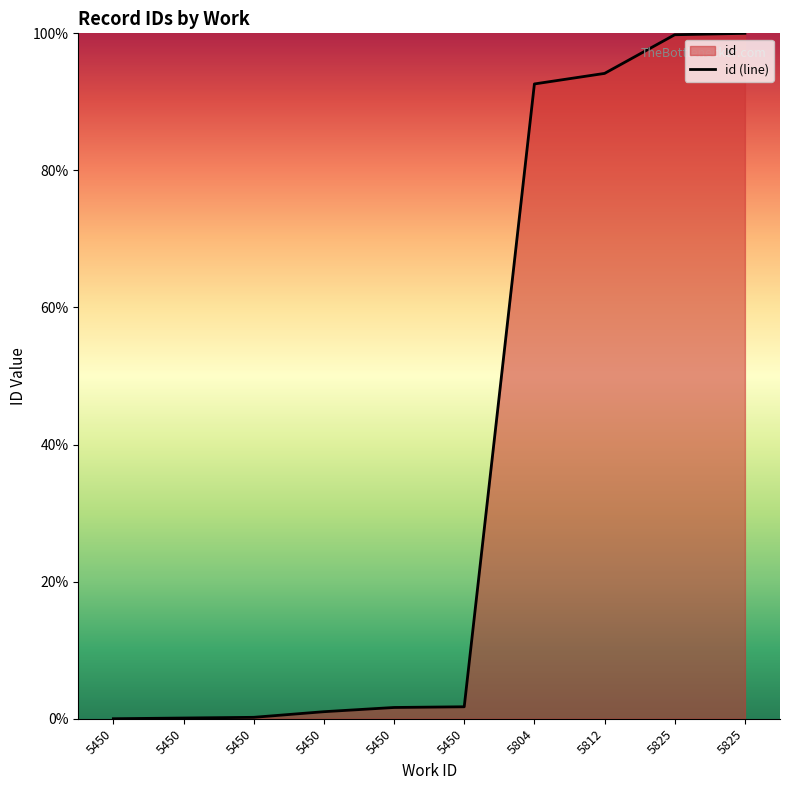

Count the number of values greater than 1.

7